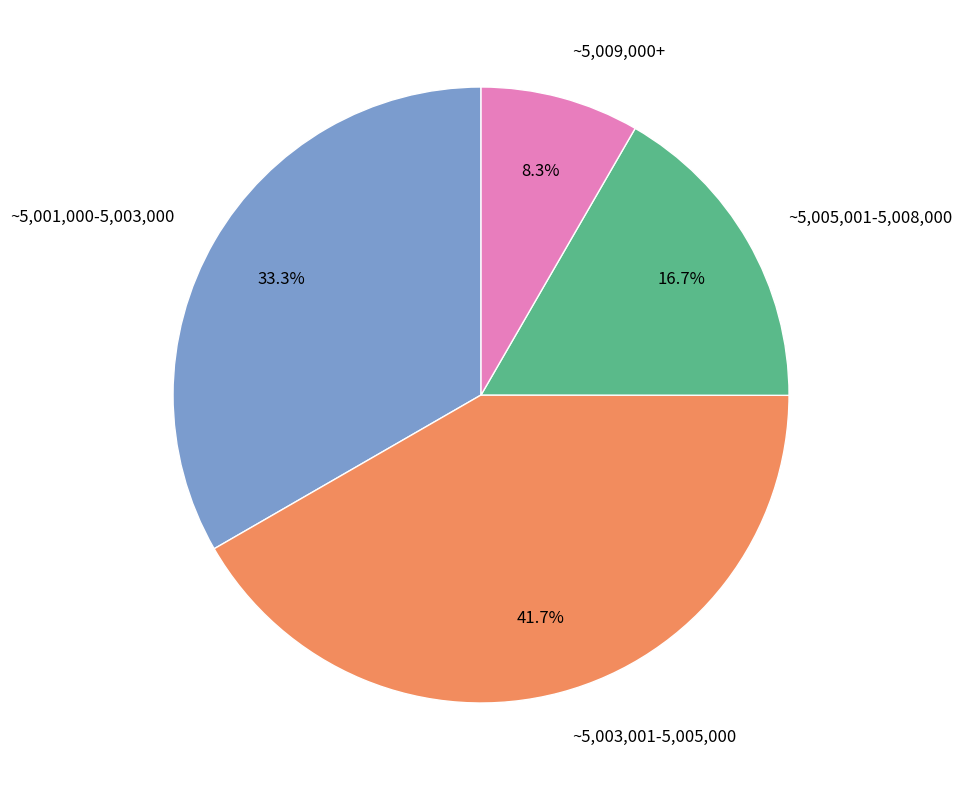

Rank the categories by value from lowest to highest.

~5,009,000+, ~5,005,001-5,008,000, ~5,001,000-5,003,000, ~5,003,001-5,005,000